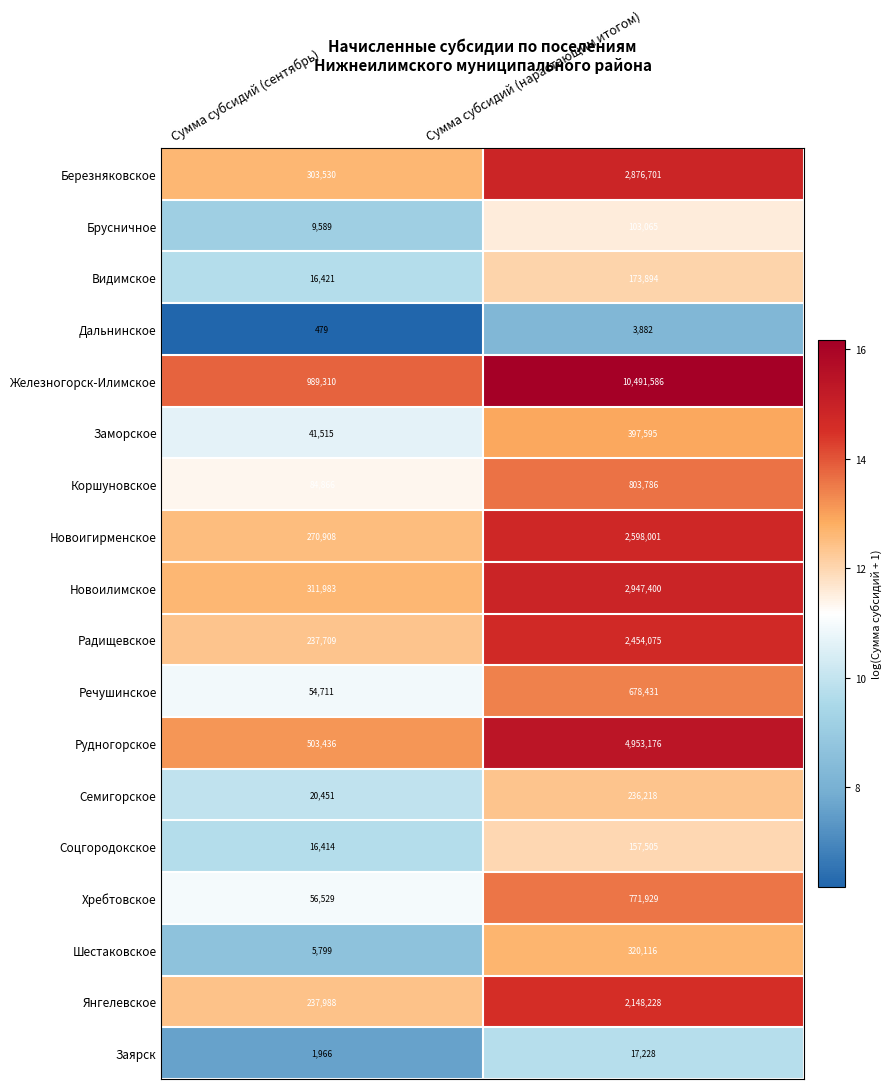

At Сумма субсидий (нарастающим итогом), list the series in order from smallest to largest.

Дальнинское, Заярск, Брусничное, Соцгородокское, Видимское, Семигорское, Шестаковское, Заморское, Речушинское, Хребтовское, Коршуновское, Янгелевское, Радищевское, Новоигирменское, Березняковское, Новоилимское, Рудногорское, Железногорск-Илимское